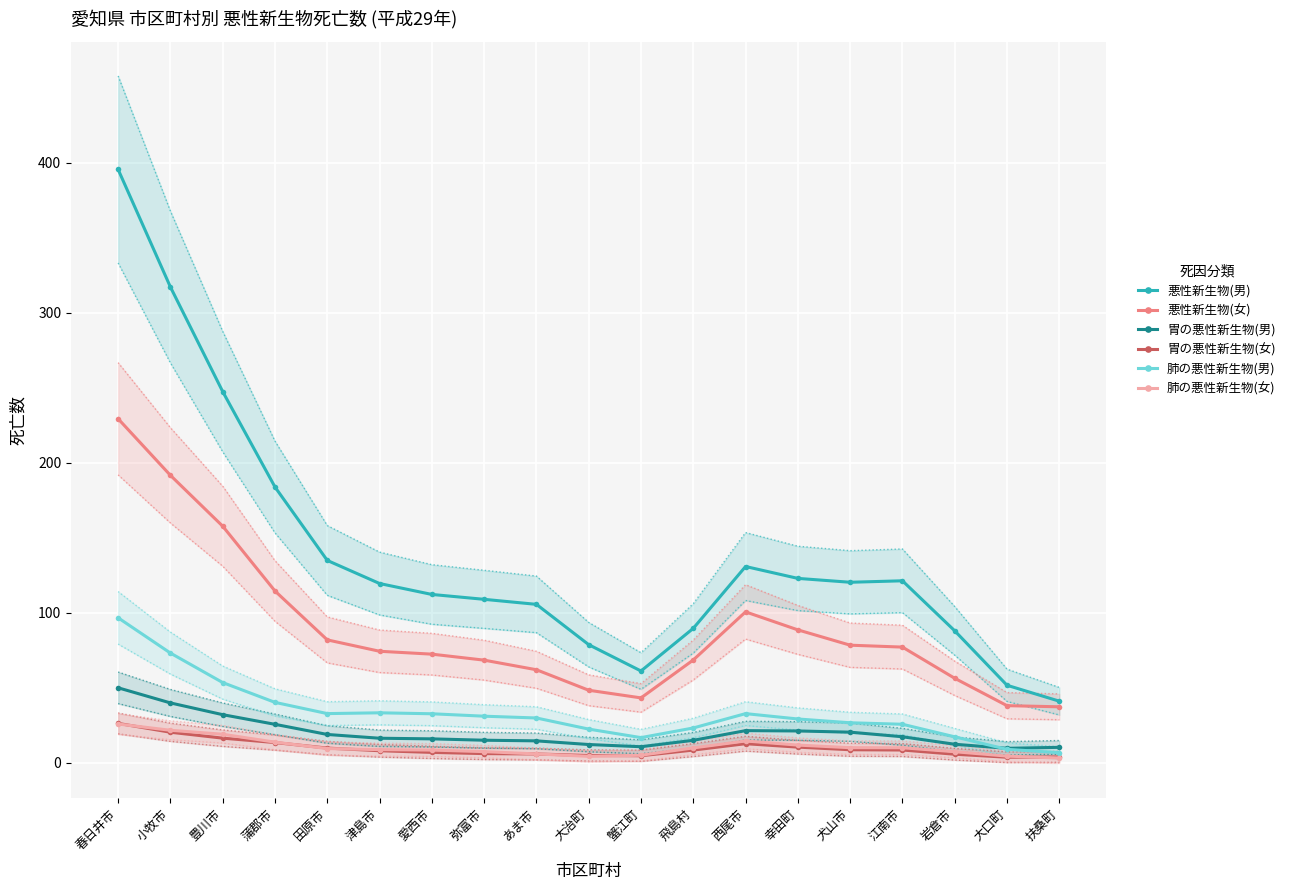

Reading left to right, what are all the values shown in this chart?

悪性新生物(男): 春日井市=395.6	小牧市=317.3	豊川市=247.6	蒲郡市=183.9	田原市=135.0	津島市=119.6	愛西市=112.3	弥富市=109.1	あま市=105.7	大治町=78.8	蟹江町=61.3	飛島村=89.7	西尾市=131.0	幸田町=123.0	犬山市=120.5	江南市=121.4	岩倉市=88.1	大口町=51.8	扶桑町=41.2
悪性新生物(女): 春日井市=229.4	小牧市=191.7	豊川市=157.8	蒲郡市=114.6	田原市=82.0	津島市=74.5	愛西市=72.5	弥富市=68.5	あま市=62.1	大治町=48.5	蟹江町=43.4	飛島村=68.6	西尾市=100.7	幸田町=88.7	犬山市=78.5	江南市=77.2	岩倉市=56.4	大口町=38.2	扶桑町=37.4
胃の悪性新生物(男): 春日井市=50.1	小牧市=40.0	豊川市=32.2	蒲郡市=25.7	田原市=19.0	津島市=16.5	愛西市=16.1	弥富市=15.1	あま市=14.7	大治町=12.3	蟹江町=10.8	飛島村=15.1	西尾市=21.5	幸田町=21.3	犬山市=20.5	江南市=17.5	岩倉市=12.5	大口町=9.7	扶桑町=10.4
胃の悪性新生物(女): 春日井市=26.4	小牧市=20.5	豊川市=16.5	蒲郡市=13.6	田原市=9.9	津島市=8.1	愛西市=7.0	弥富市=6.2	あま市=6.0	大治町=5.0	蟹江町=4.8	飛島村=8.6	西尾市=12.8	幸田町=10.5	犬山市=8.8	江南市=8.6	岩倉市=5.8	大口町=3.8	扶桑町=4.0
肺の悪性新生物(男): 春日井市=96.8	小牧市=73.2	豊川市=53.6	蒲郡市=40.4	田原市=32.9	津島市=33.4	愛西市=32.8	弥富市=31.2	あま市=30.0	大治町=22.6	蟹江町=16.9	飛島村=23.3	西尾市=32.9	幸田町=29.3	犬山市=26.8	江南市=25.8	岩倉市=17.4	大口町=9.1	扶桑町=6.8
肺の悪性新生物(女): 春日井市=26.0	小牧市=21.8	豊川市=19.1	蒲郡市=13.9	田原市=9.6	津島市=8.9	愛西市=8.6	弥富市=7.5	あま市=6.0	大治町=4.4	蟹江町=5.1	飛島村=10.0	西尾市=14.6	幸田町=11.9	犬山市=10.2	江南市=10.1	岩倉市=7.5	大口町=4.5	扶桑町=3.3